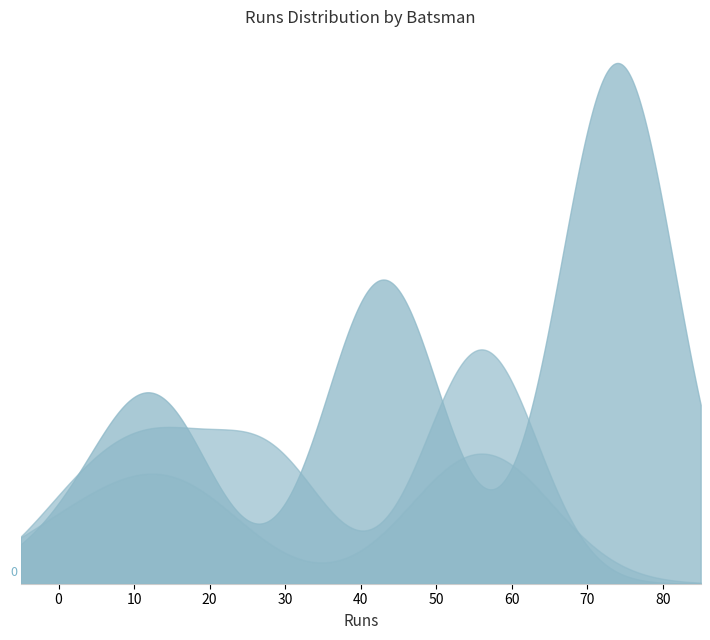

What is the difference between the highest and lowest values at 5?

11